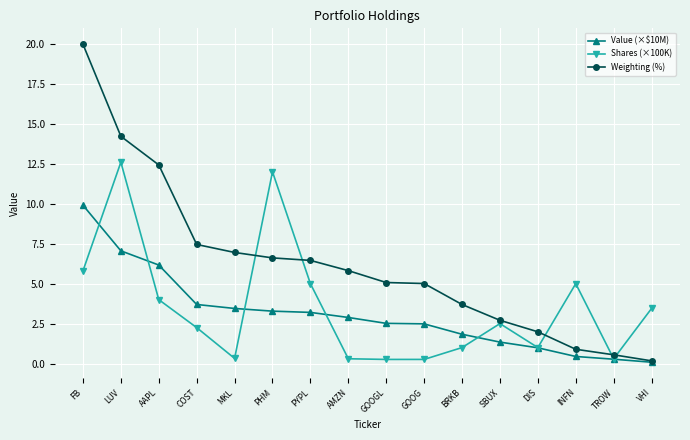

Is the value of Shares (×100K) at PYPL greater than the value of Value (×$10M) at PYPL?

Yes